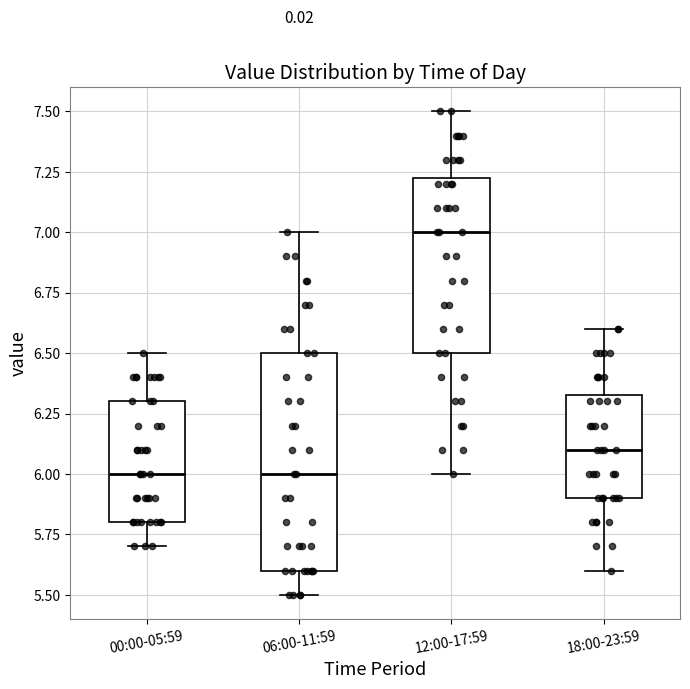

Reading left to right, read every box against the y-axis: the position of its median line, the range the box covers, and the ends of its whiskers. The values are not printed on the chart, so give them approximately, as read against the axis.

00:00-05:59: median 6.00, box 5.80 to 6.30, whiskers 5.70 to 6.50
06:00-11:59: median 6.00, box 5.60 to 6.50, whiskers 5.50 to 7.00
12:00-17:59: median 7.00, box 6.50 to 7.25, whiskers 6.00 to 7.50
18:00-23:59: median 6.10, box 5.90 to 6.35, whiskers 5.60 to 6.60